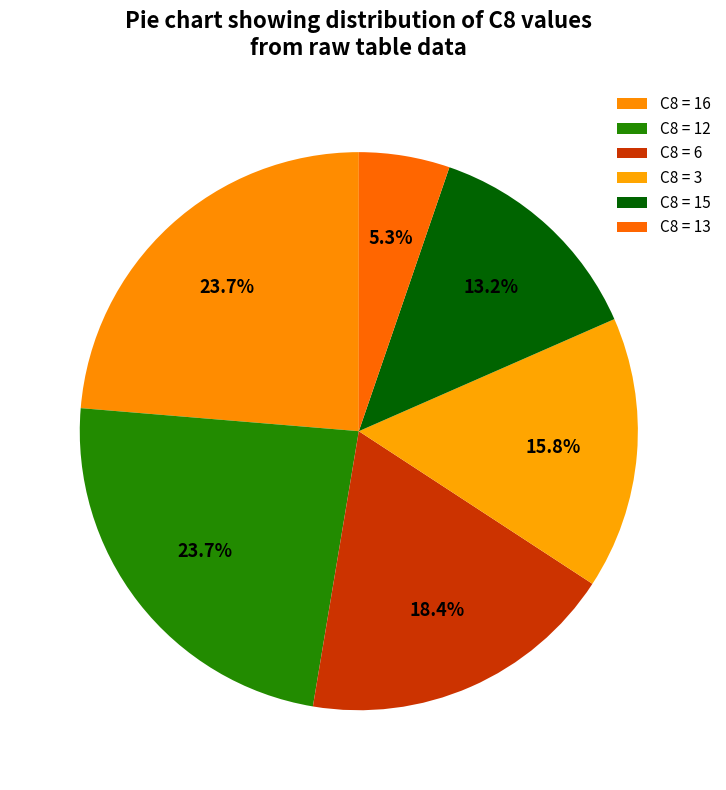

Count the number of slices in the pie.

6